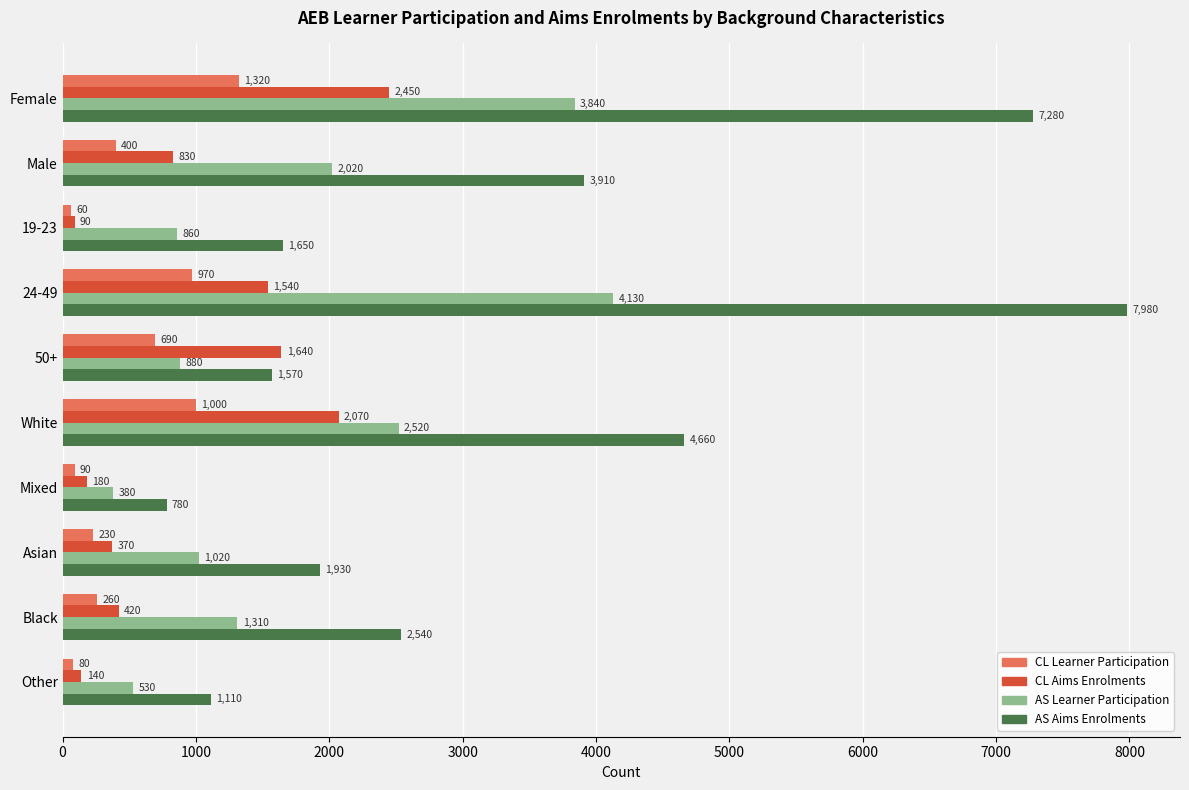

Rank the categories by CL Learner Participation value from lowest to highest.

19-23, Other, Mixed, Asian, Black, Male, 50+, 24-49, White, Female